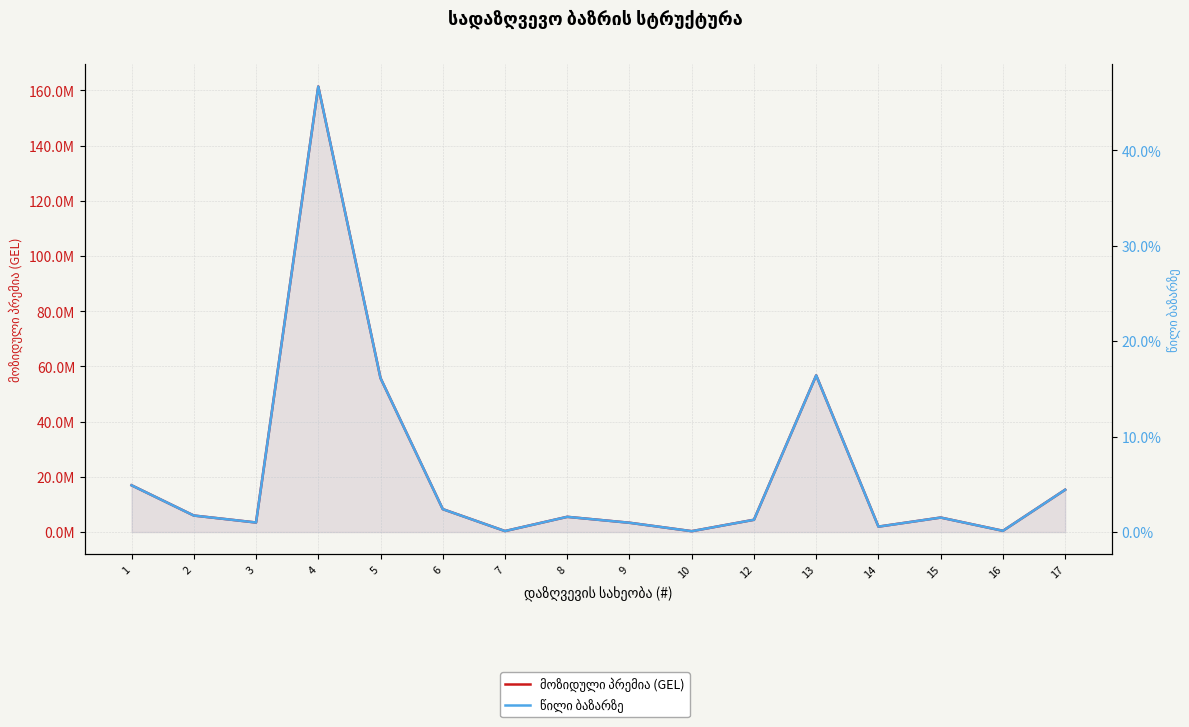

True or false: წილი ბაზარზე and მოზიდული პრემია (GEL) intersect in this chart.

False